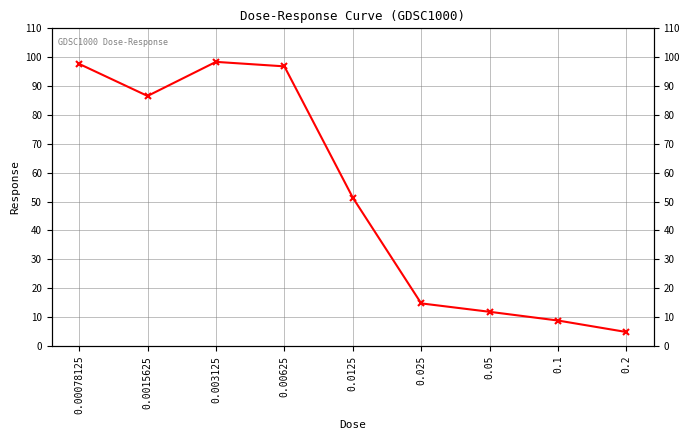

Reading left to right, extract all data points from this chart.

0.00078125=97.7	0.0015625=86.6	0.003125=98.4	0.00625=96.8	0.0125=51.4	0.025=14.7	0.05=11.8	0.1=8.8	0.2=4.8